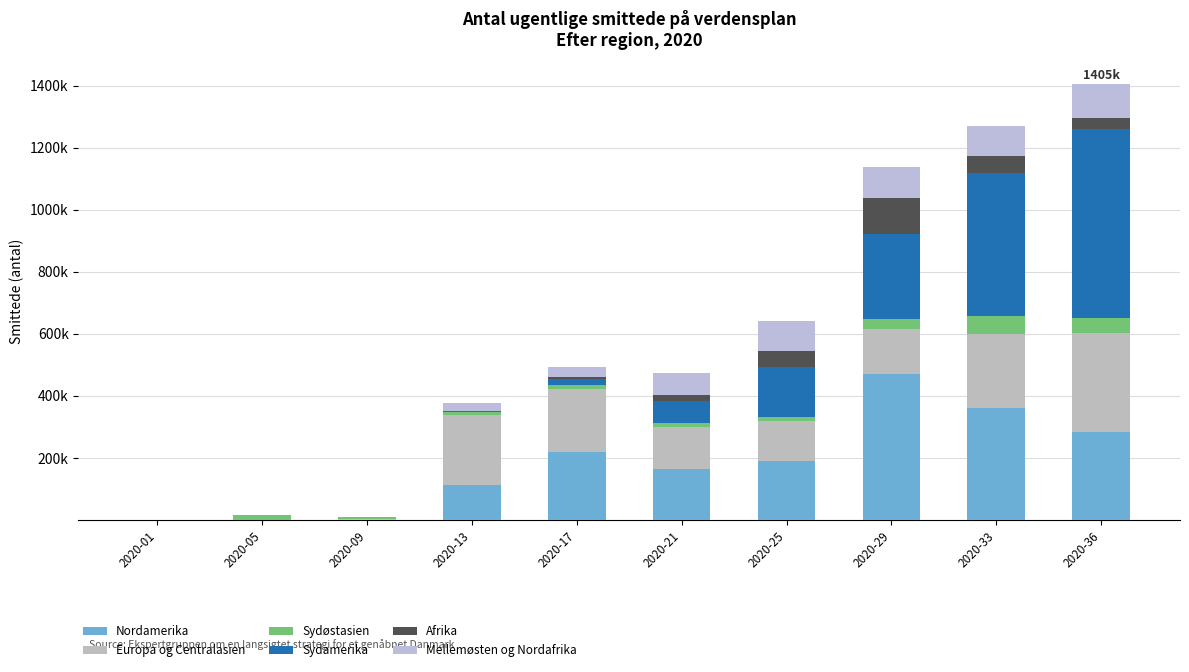

Does the chart contain stacked bars?

Yes